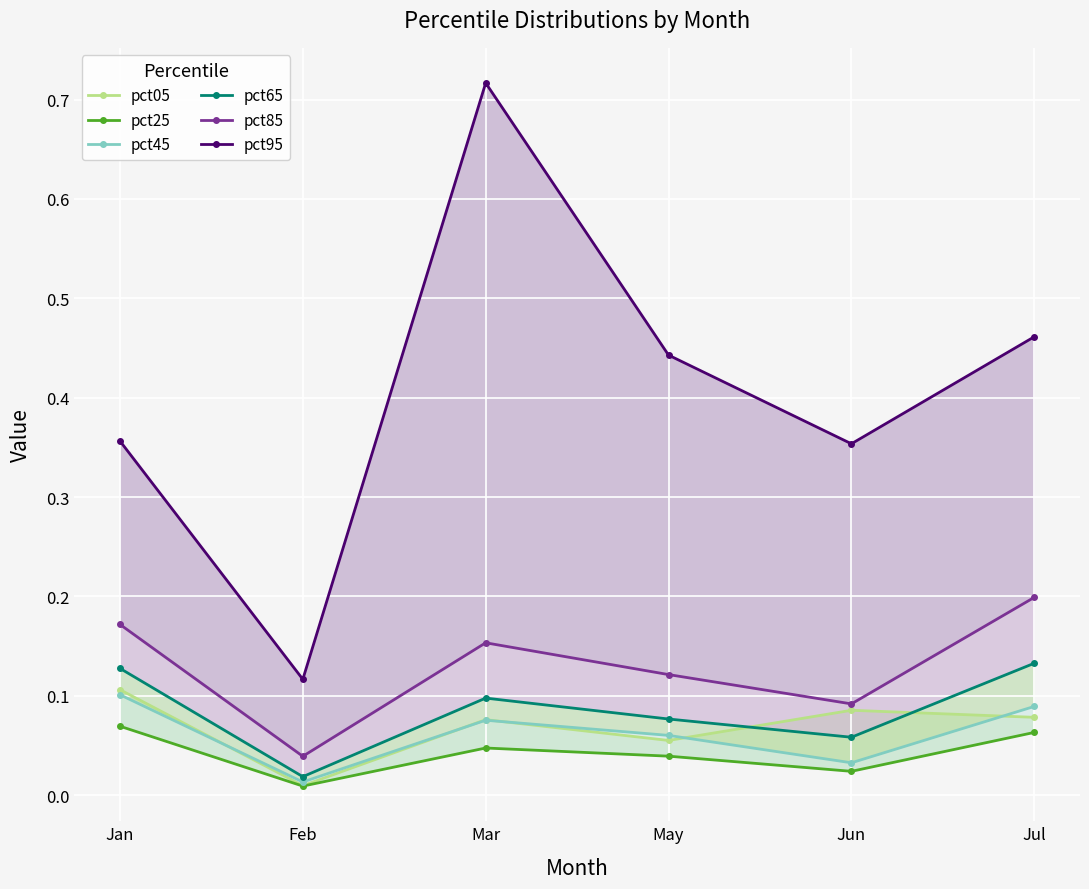

What is the difference between the highest and lowest values at Mar?

0.7